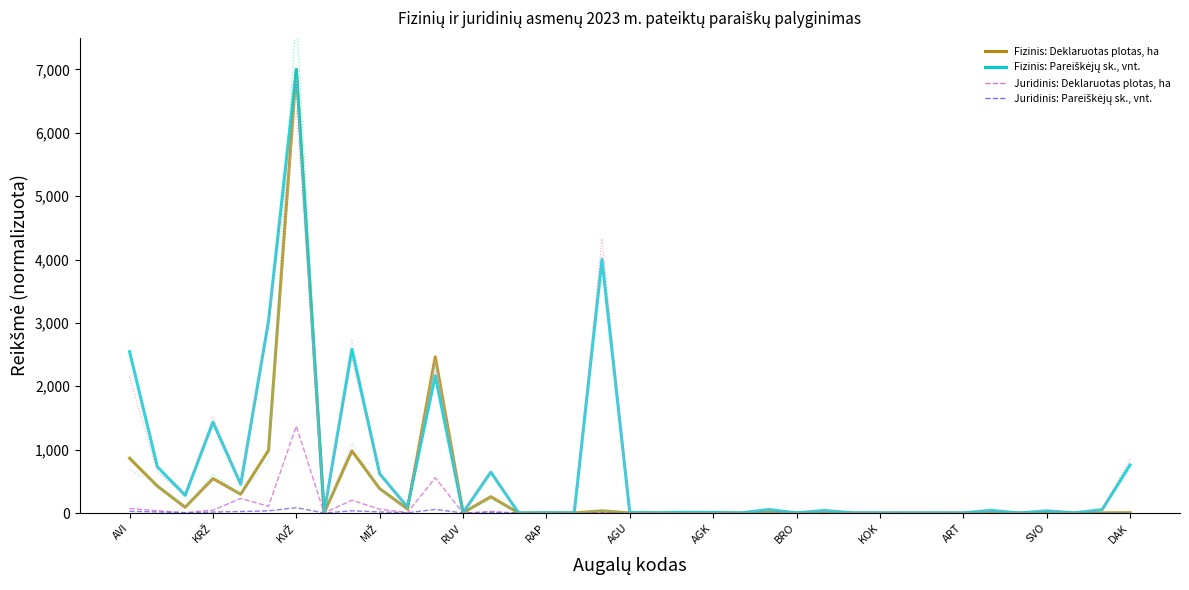

Which series has the largest total across all categories?

Fizinis: Pareiškėjų sk., vnt.